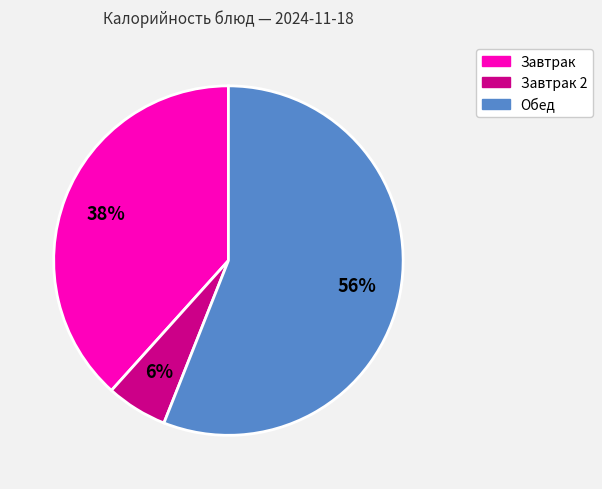

To the nearest percent, what is the average slice percentage?

33%